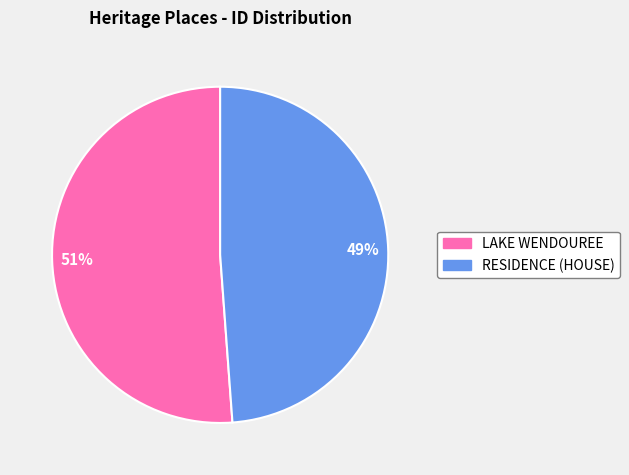

Which category has the biggest portion of the pie?

LAKE WENDOUREE